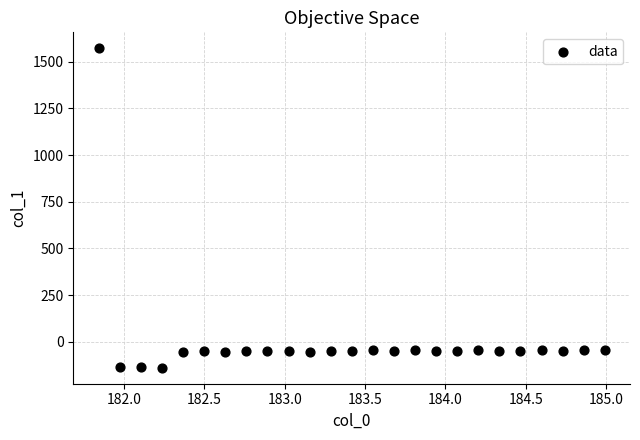

What is the range of Y values (max minus min)?

1711.0